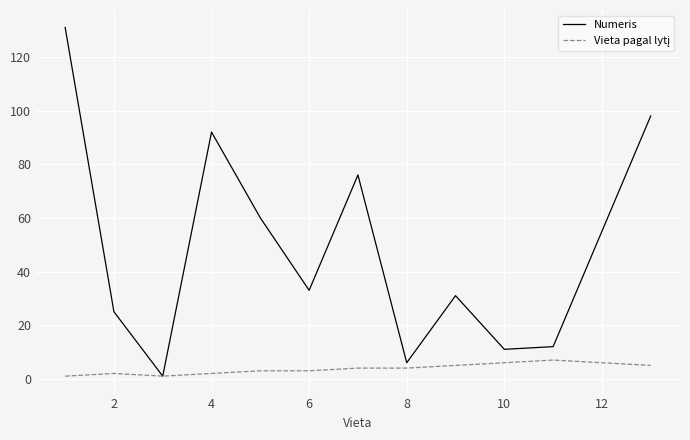

What is the highest value of the Numeris series?

131